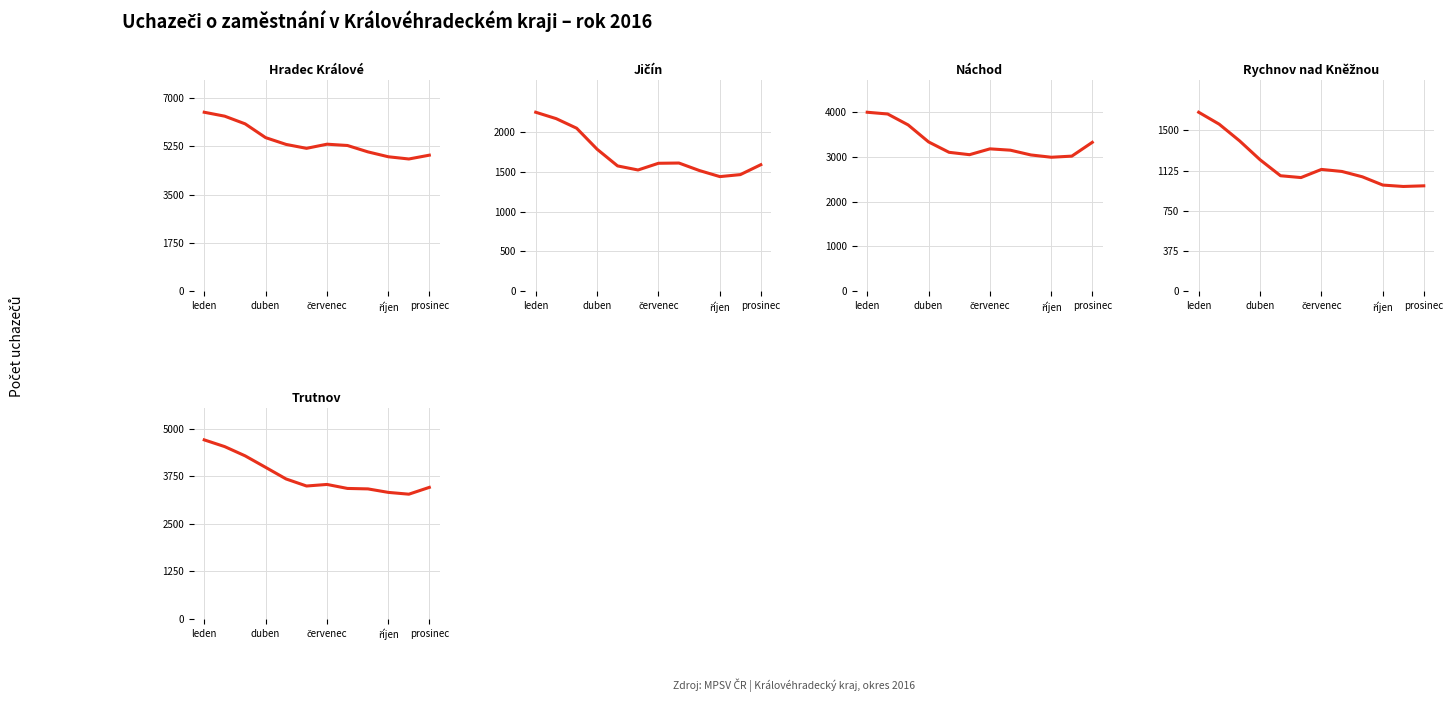

Which series has the largest total across all categories?

Hradec Králové